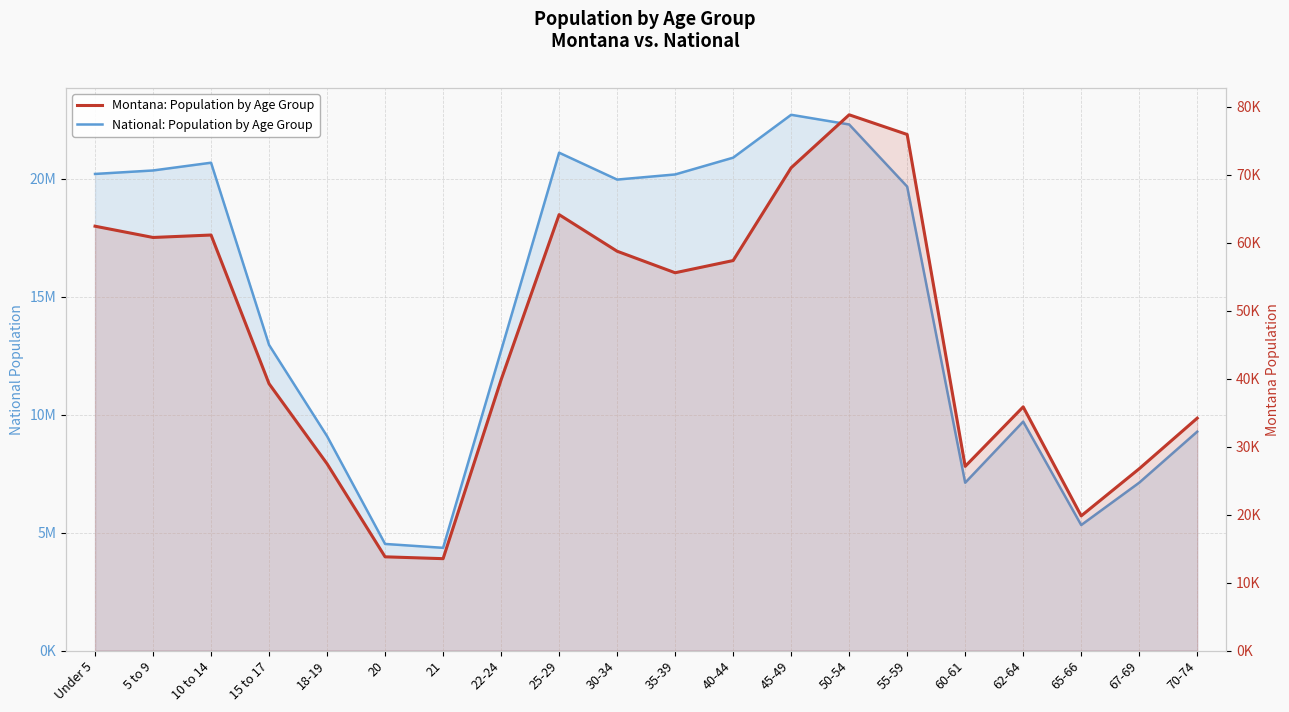

Reading right to left, transcribe all the data shown in this chart.

National: Population by Age Group: 9278166	7115361	5319902	9704197	7113727	19664805	22298125	22708591	20890964	20179642	19962099	21101849	12712576	4354294	4519129	9086089	12954254	20677194	20348657	20201362
Montana: Population by Age Group: 34186	26745	19811	35848	27095	75915	78811	71021	57370	55575	58741	64123	39832	13517	13789	27473	39251	61124	60765	62423